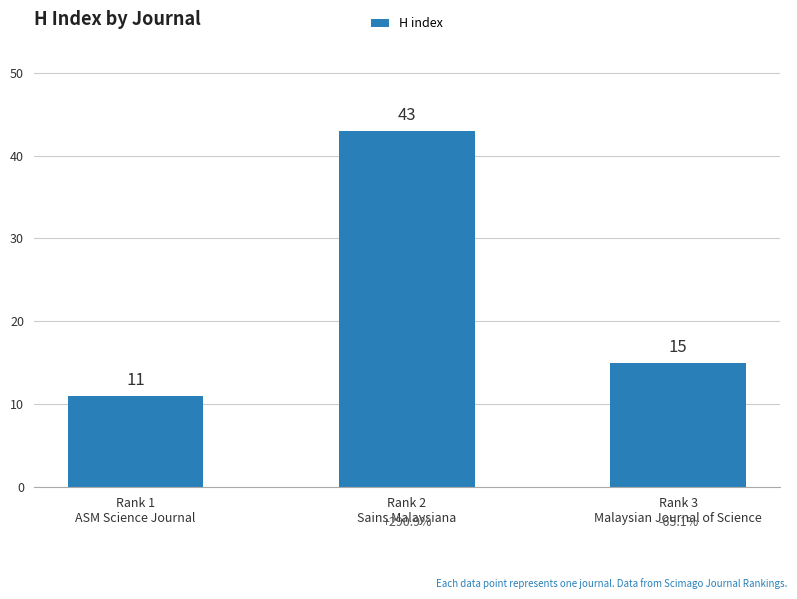

Between Rank 3
Malaysian Journal of Science and Rank 2
Sains Malaysiana, which is larger?

Rank 2
Sains Malaysiana